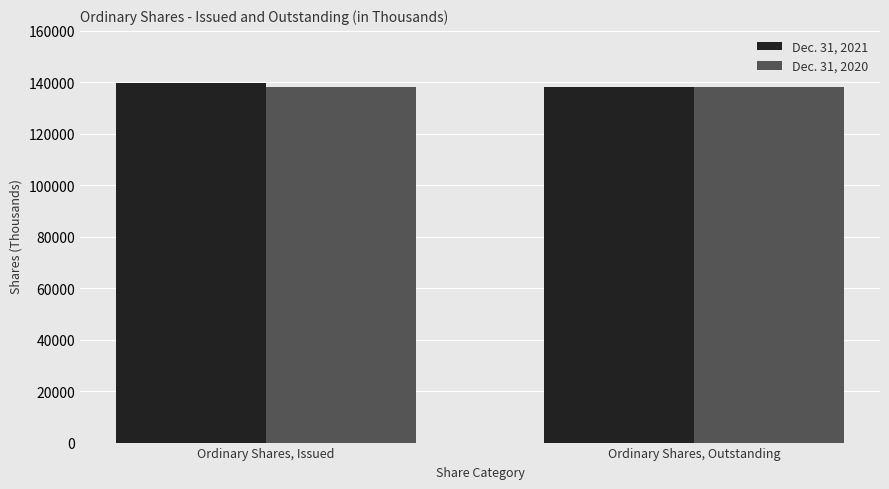

What is the sum of all Dec. 31, 2020 values?

276336